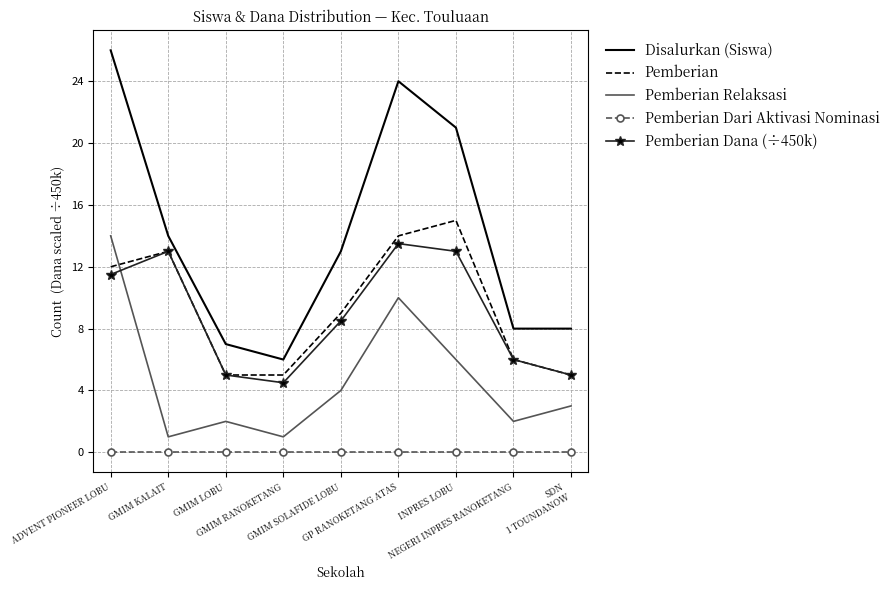

What is the difference between the highest and lowest values at GMIM SOLAFIDE LOBU?

13.0